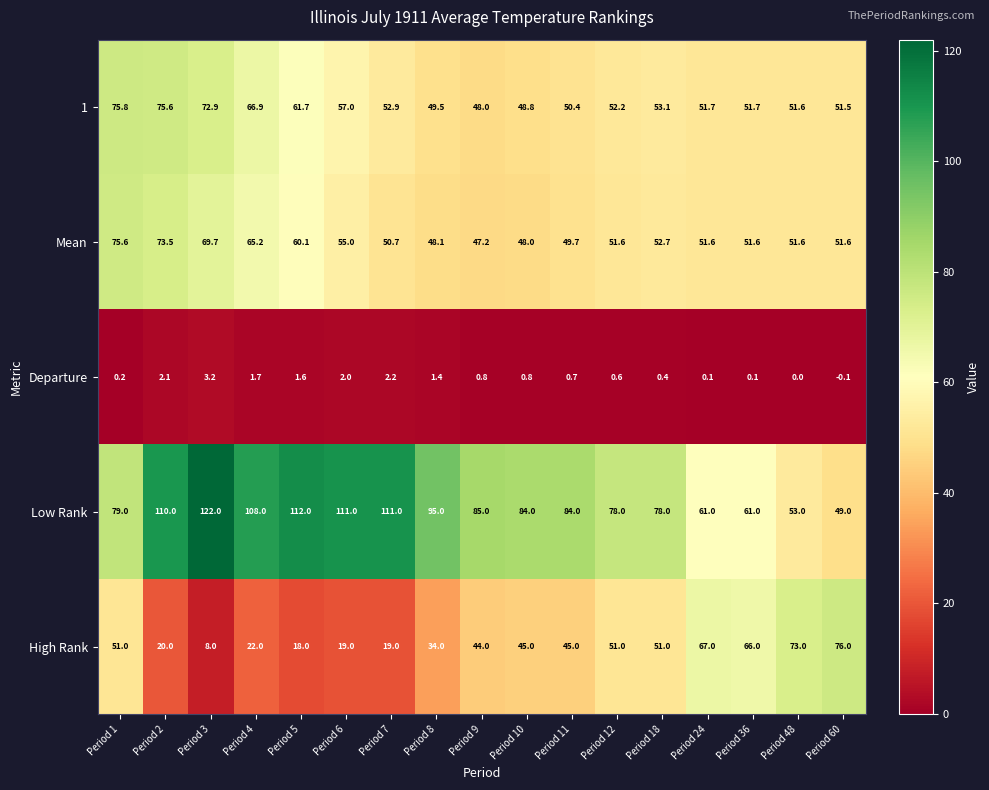

The value of High Rank at Period 12 is 12.5. True or false?

False